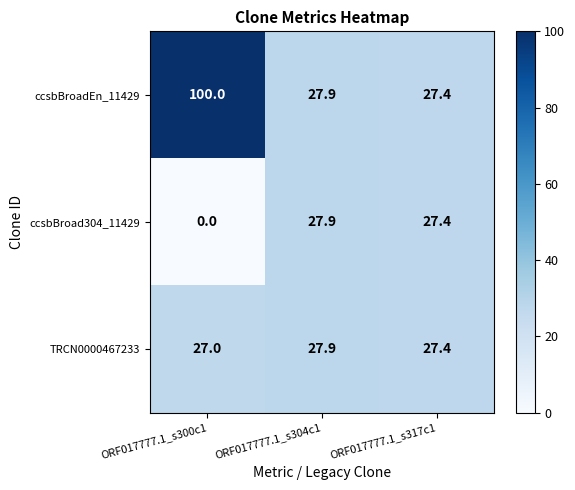

Which series has the largest range (max minus min)?

ccsbBroadEn_11429